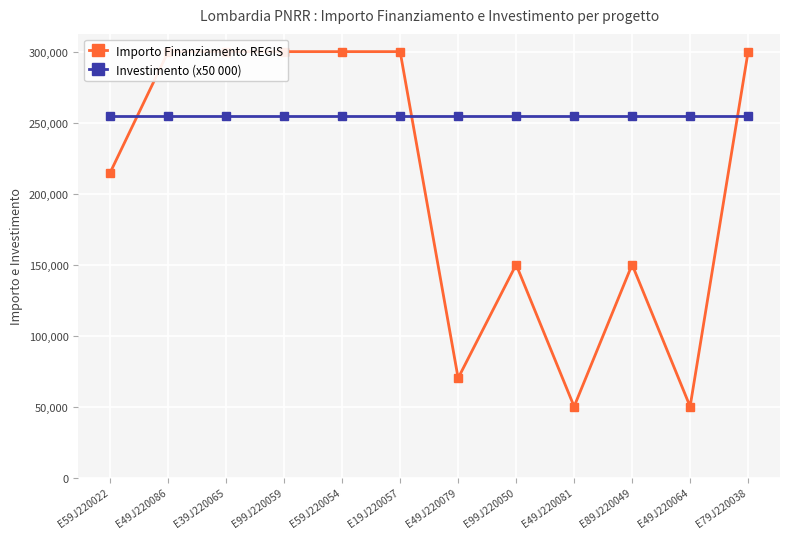

Reading left to right, extract all data points from this chart.

Importo Finanziamento REGIS: 214800.0	300000.0	300000.0	300000.0	300000.0	300000.0	70000.0	150000.0	50000.0	150000.0	50000.0	300000.0
Investimento (x50 000): 255000.0	255000.0	255000.0	255000.0	255000.0	255000.0	255000.0	255000.0	255000.0	255000.0	255000.0	255000.0